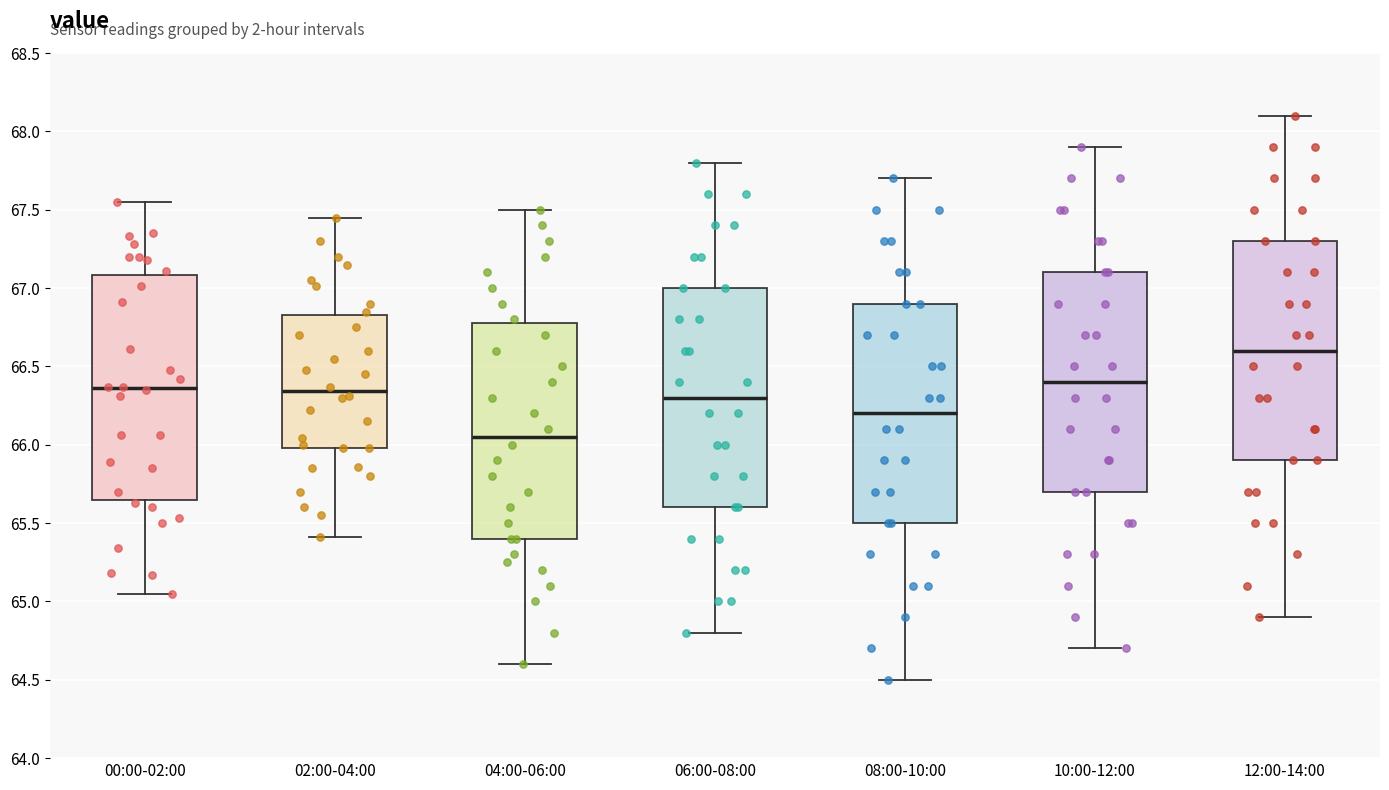

Reading left to right, transcribe this box plot: for each box, give where its median line is, the range the box spans, and where its two whiskers end, as read against the y-axis. The values are not printed on the chart, so give them approximately, as read against the axis.

00:00-02:00: median 66.35, box 65.65 to 67.10, whiskers 65.05 to 67.55
02:00-04:00: median 66.35, box 66.00 to 66.85, whiskers 65.40 to 67.45
04:00-06:00: median 66.05, box 65.40 to 66.80, whiskers 64.60 to 67.50
06:00-08:00: median 66.30, box 65.60 to 67.00, whiskers 64.80 to 67.80
08:00-10:00: median 66.20, box 65.50 to 66.90, whiskers 64.50 to 67.70
10:00-12:00: median 66.40, box 65.70 to 67.10, whiskers 64.70 to 67.90
12:00-14:00: median 66.60, box 65.90 to 67.30, whiskers 64.90 to 68.10